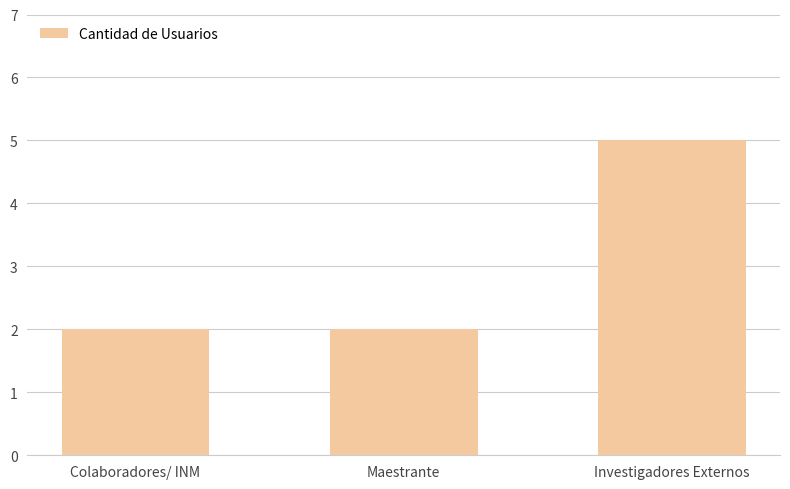

Reading right to left, transcribe all the data shown in this chart.

Investigadores Externos=5	Maestrante=2	Colaboradores/ INM=2